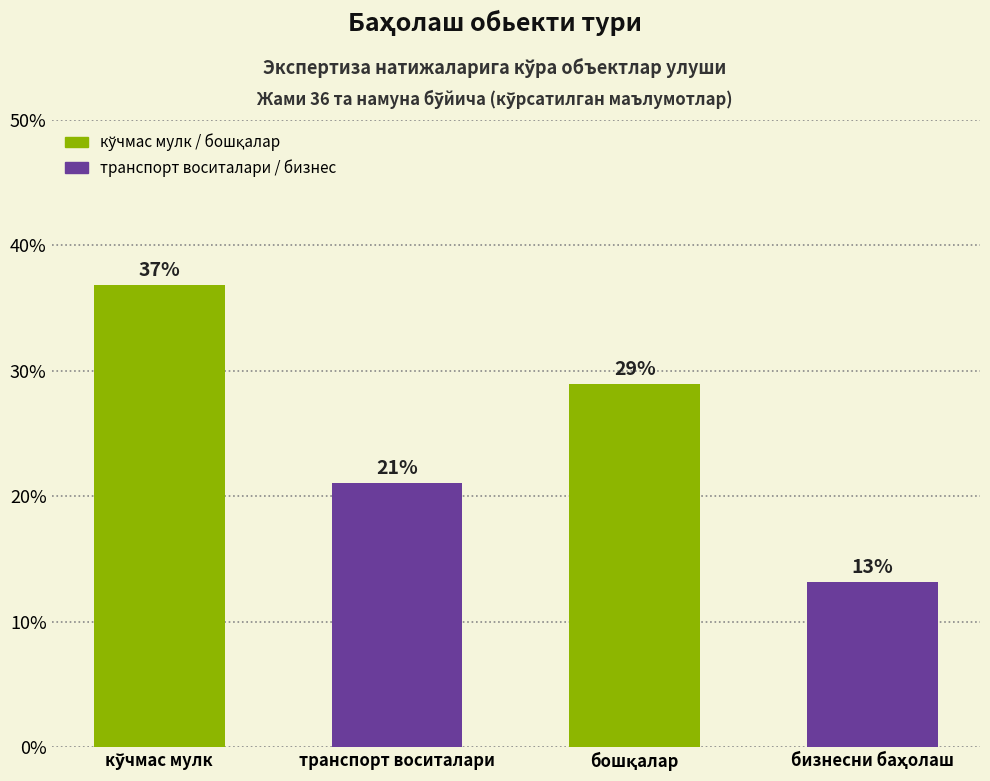

How many categories are shown in the chart?

4